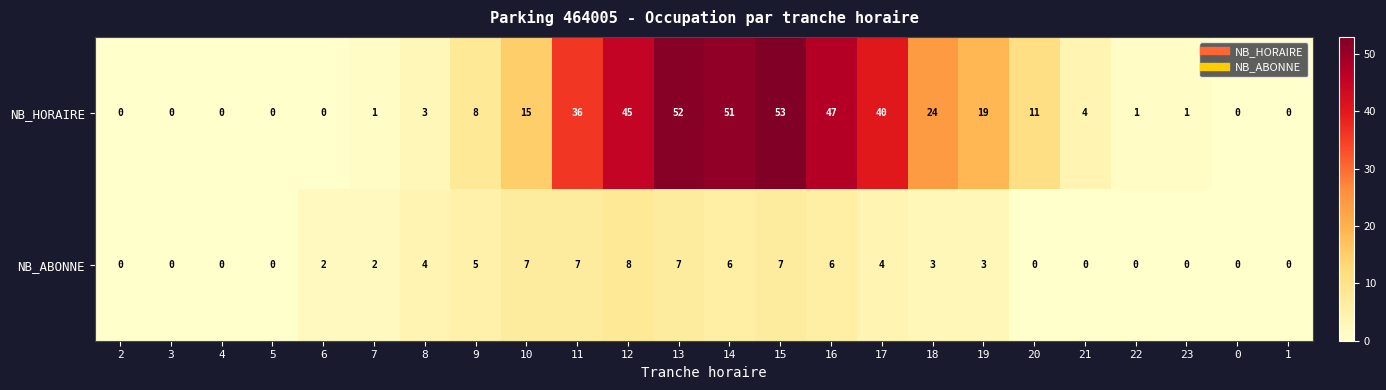

How many data points does each series have?

24